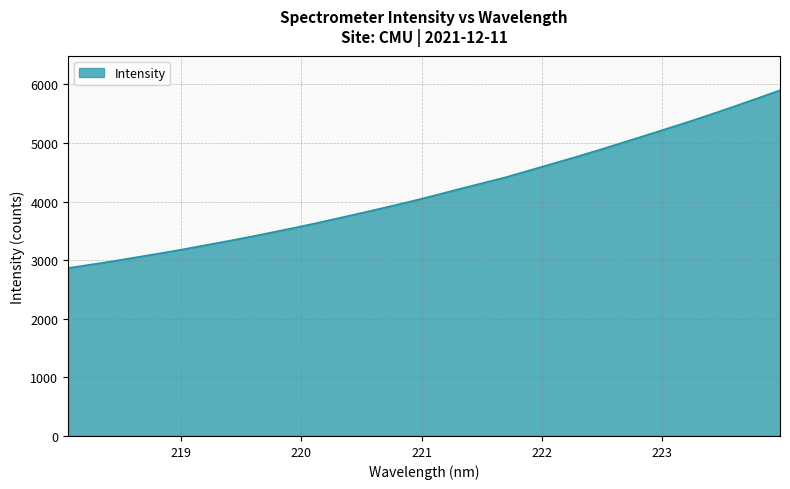

What is the average value?

4175.1